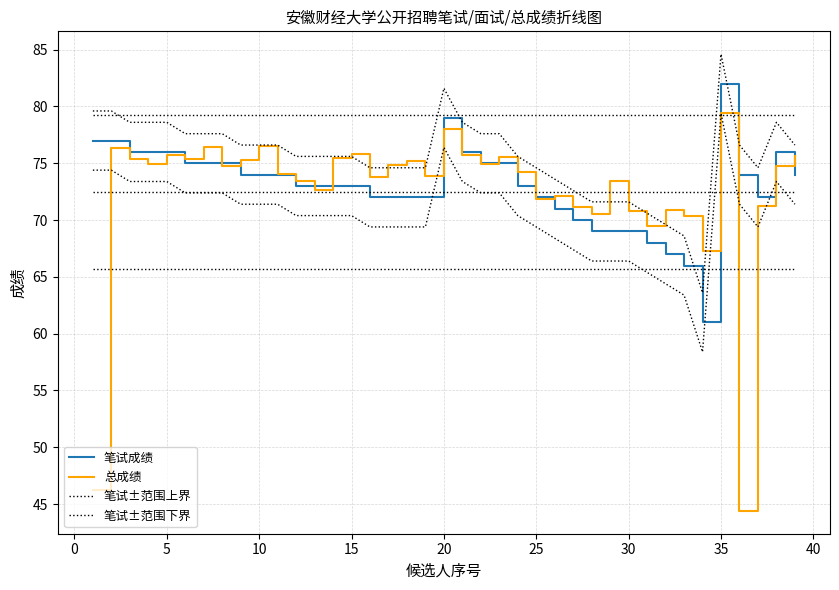

True or false: 笔试±范围上界 and 笔试±范围下界 cross at least once.

False